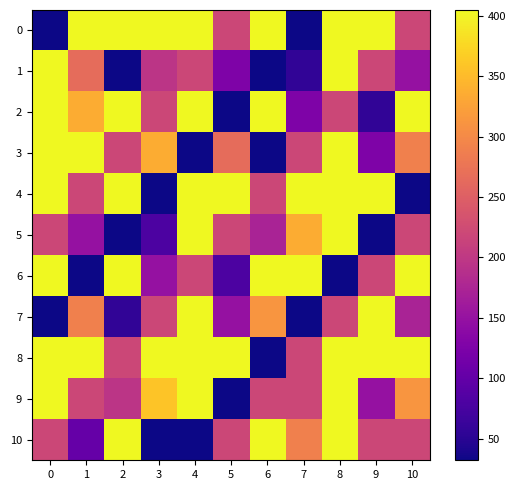

Reading left to right, what are all the values shown in this chart?

0: 0=32.0	1=405.0	2=405.0	3=405.0	4=405.0	5=218.5	6=405.0	7=32.0	8=405.0	9=405.0	10=218.5
1: 0=405.0	1=265.1	2=32.0	3=195.2	4=218.5	5=125.2	6=32.0	7=55.3	8=405.0	9=218.5	10=148.6
2: 0=405.0	1=335.1	2=405.0	3=218.5	4=405.0	5=32.0	6=405.0	7=125.2	8=218.5	9=55.3	10=405.0
3: 0=405.0	1=405.0	2=218.5	3=335.1	4=32.0	5=265.1	6=32.0	7=218.5	8=405.0	9=125.2	10=288.4
4: 0=405.0	1=218.5	2=405.0	3=32.0	4=405.0	5=405.0	6=218.5	7=405.0	8=405.0	9=405.0	10=32.0
5: 0=218.5	1=148.6	2=32.0	3=78.6	4=405.0	5=218.5	6=171.9	7=335.1	8=405.0	9=32.0	10=218.5
6: 0=405.0	1=32.0	2=405.0	3=148.6	4=218.5	5=78.6	6=405.0	7=405.0	8=32.0	9=218.5	10=405.0
7: 0=32.0	1=288.4	2=55.3	3=218.5	4=405.0	5=148.6	6=311.8	7=32.0	8=218.5	9=405.0	10=171.9
8: 0=405.0	1=405.0	2=218.5	3=405.0	4=405.0	5=405.0	6=32.0	7=218.5	8=405.0	9=405.0	10=405.0
9: 0=405.0	1=218.5	2=195.2	3=358.4	4=405.0	5=32.0	6=218.5	7=218.5	8=405.0	9=148.6	10=311.8
10: 0=218.5	1=101.9	2=405.0	3=32.0	4=32.0	5=218.5	6=405.0	7=288.4	8=405.0	9=218.5	10=218.5